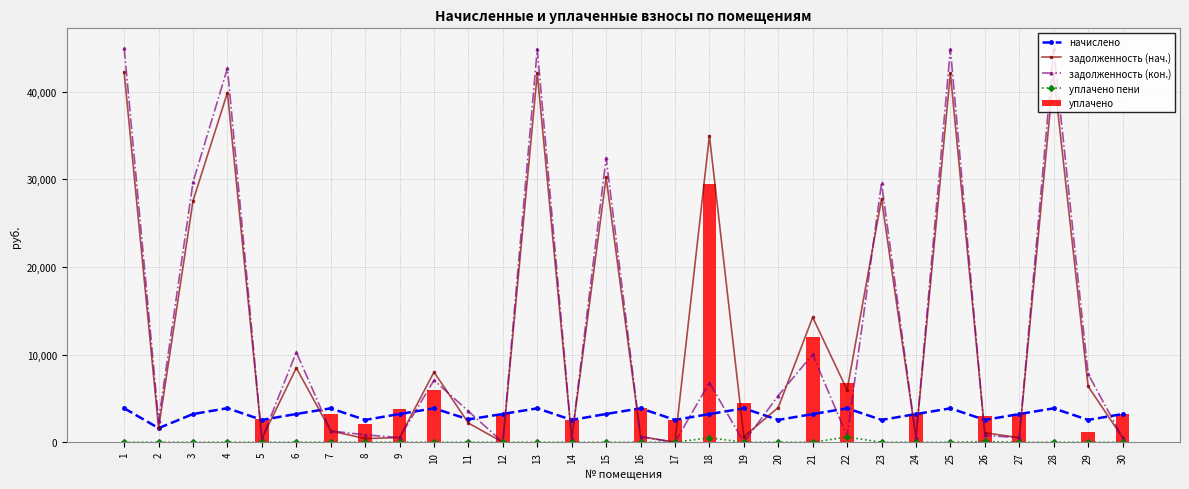

What is the value of the уплачено bar at the 5th from the left?

2597.5